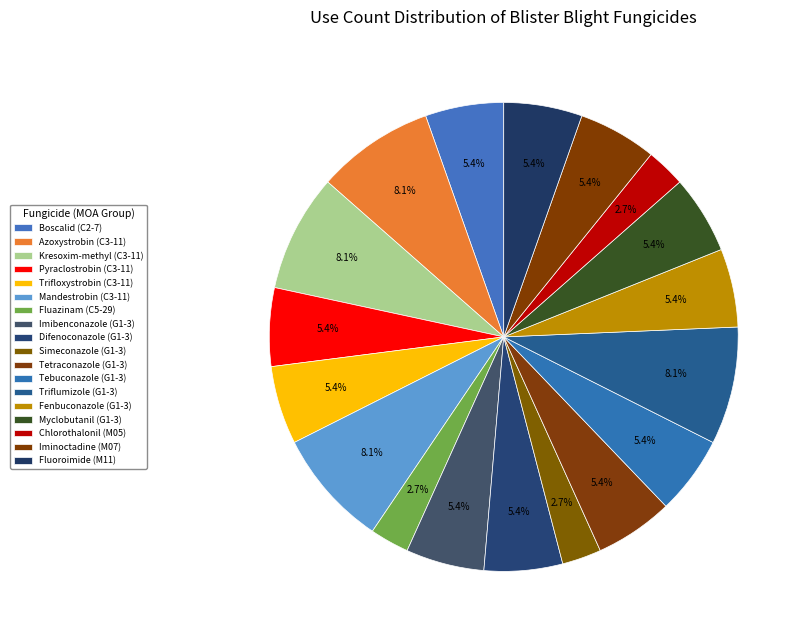

How many slices are in this pie chart?

18